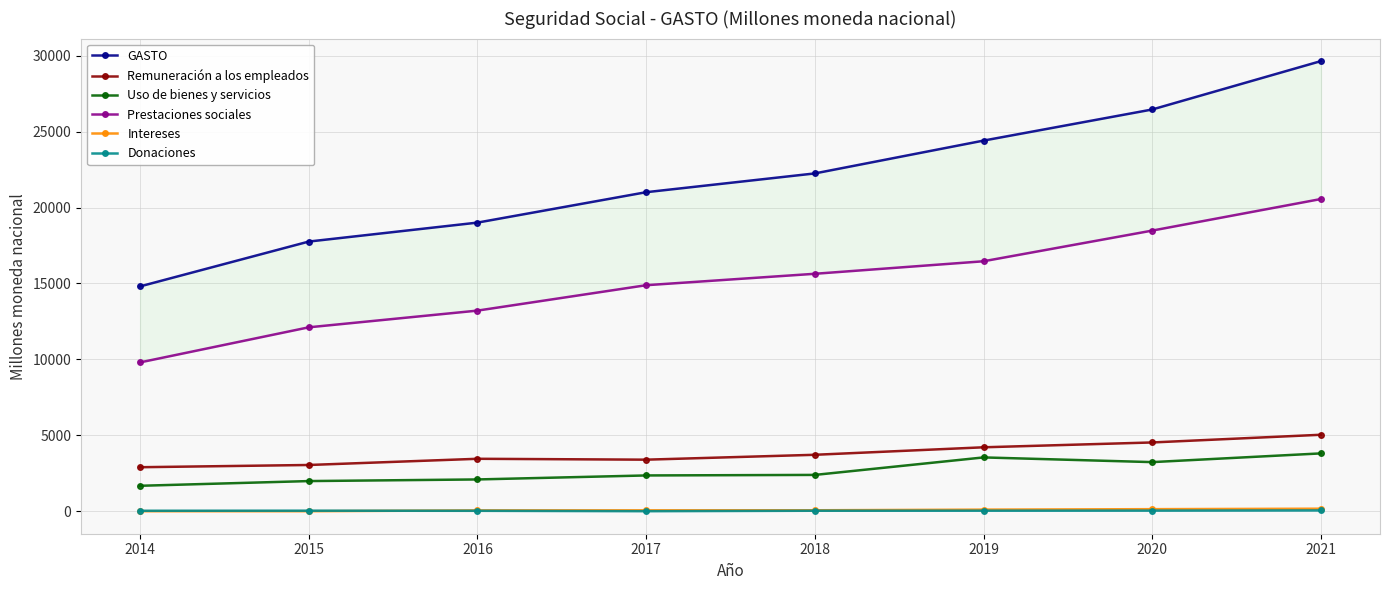

List the series in order of their peak value, highest first.

GASTO, Prestaciones sociales, Remuneración a los empleados, Uso de bienes y servicios, Intereses, Donaciones